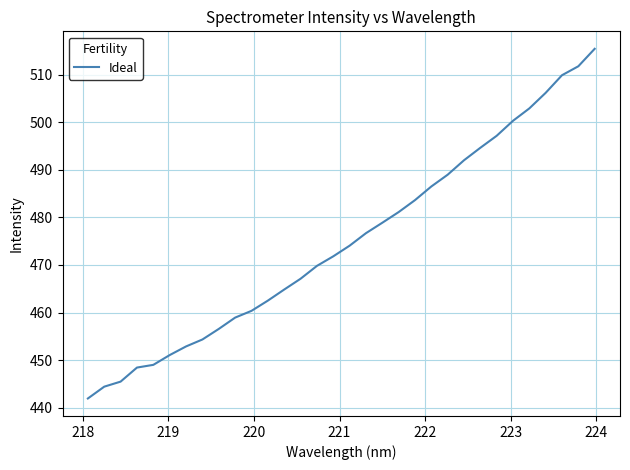

What is the smallest value displayed?

441.9